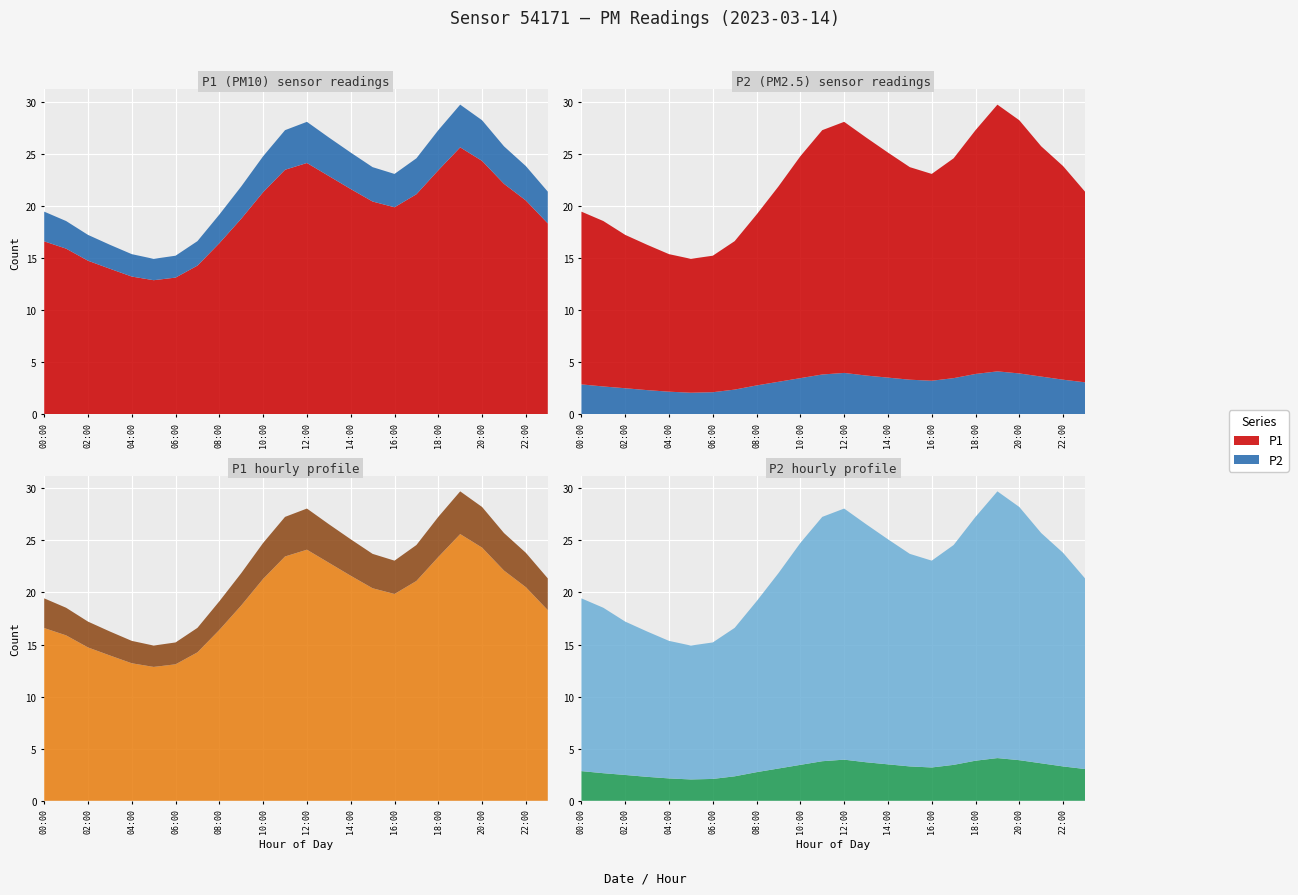

Reading right to left, list all the values displayed in this chart.

P1: 18.3	20.5	22.1	24.3	25.6	23.4	21.1	19.9	20.4	21.6	22.9	24.1	23.4	21.3	18.8	16.4	14.2	13.1	12.8	13.2	13.9	14.7	15.9	16.6
P2: 3.0	3.3	3.6	3.9	4.1	3.9	3.5	3.2	3.3	3.5	3.7	4.0	3.8	3.5	3.1	2.8	2.4	2.1	2.0	2.1	2.3	2.5	2.6	2.9